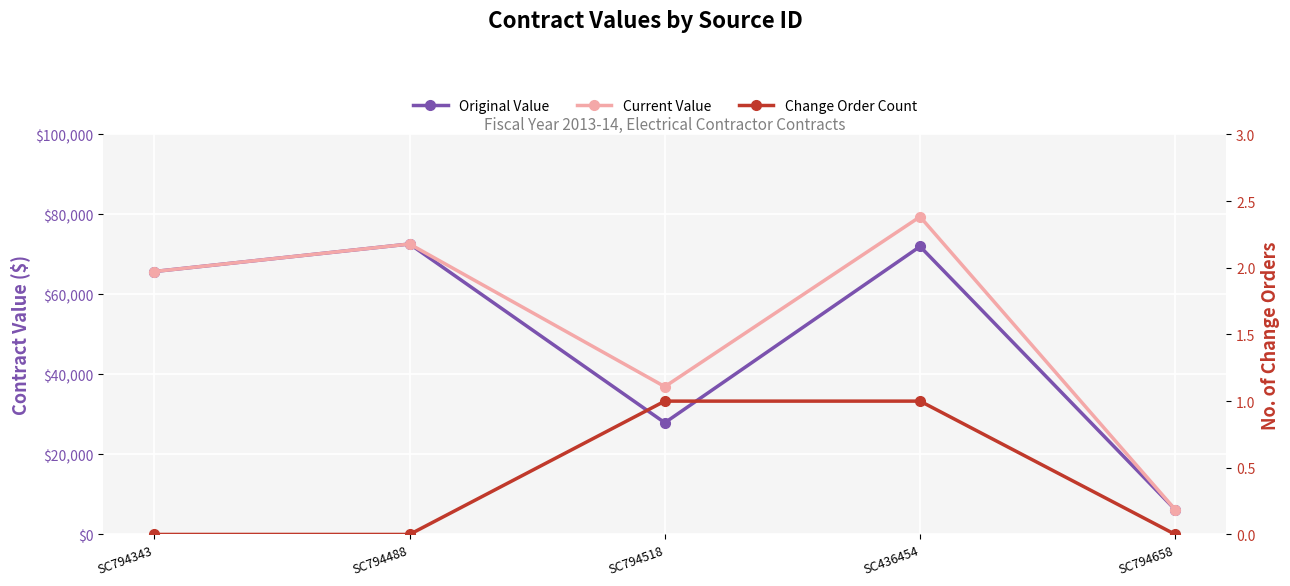

Is it true that Change Order Count equals 1.0 at SC436454?

True